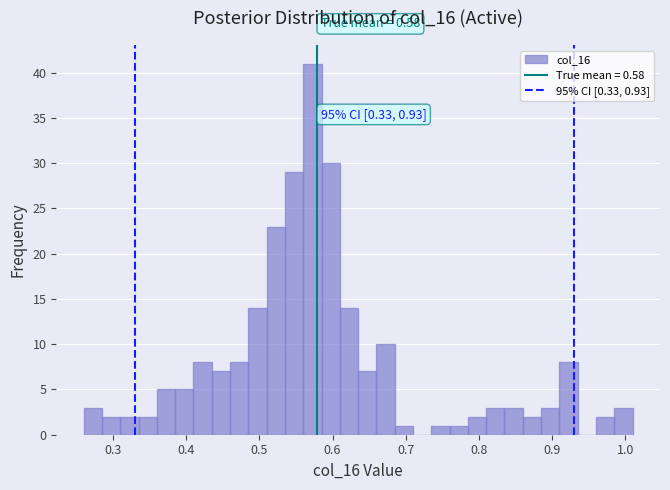

Around what value on the x-axis is the tallest bar? Give the approximate position of its centre, as read against the axis.

0.57